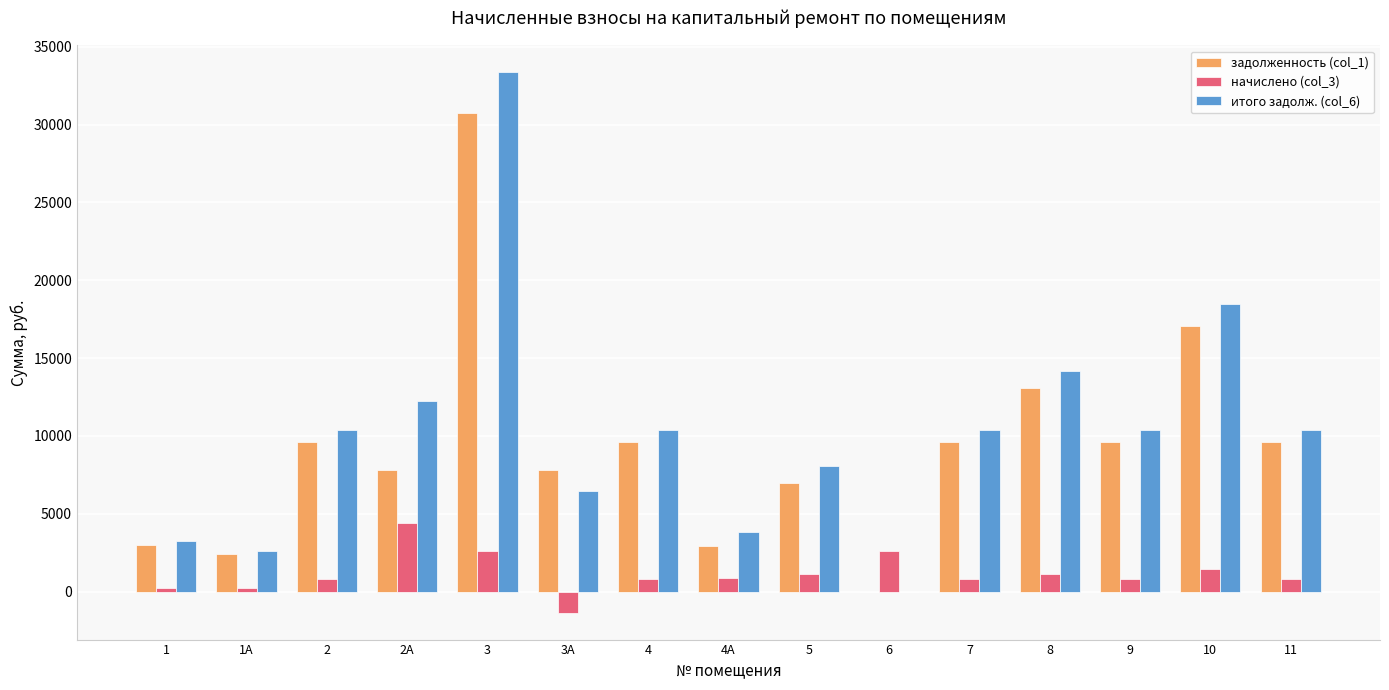

Is it true that итого задолж. (col_6) equals 0.0 at 6?

True